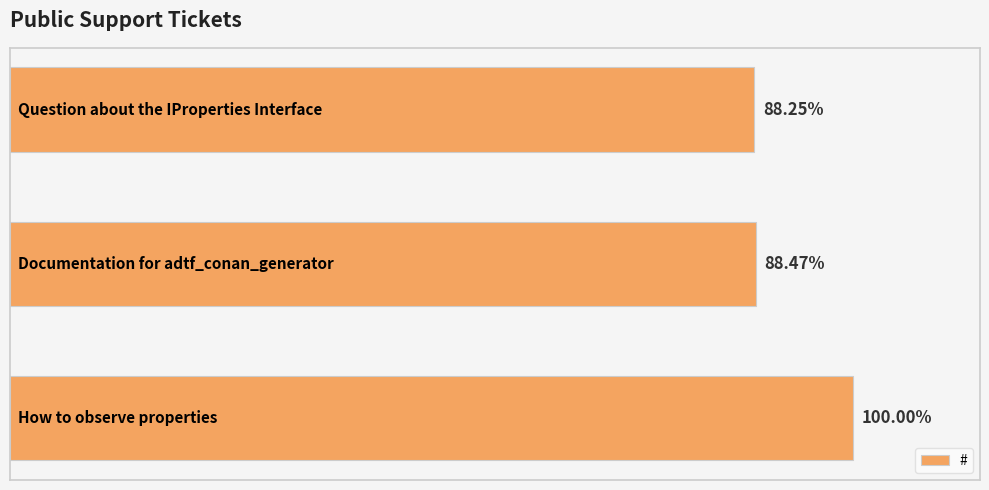

Are the bars horizontal?

Yes